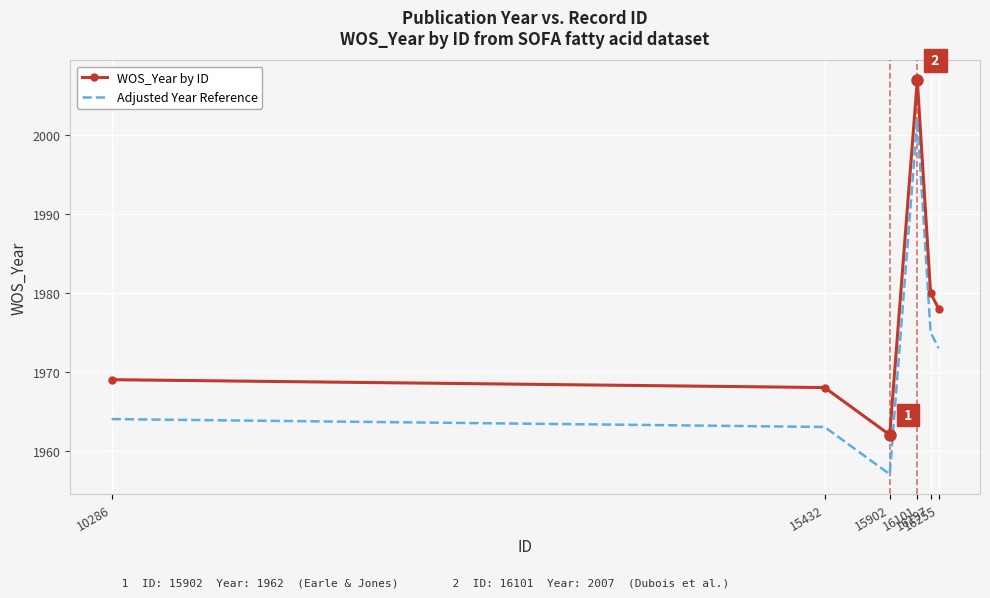

How many interior local peaks does the Adjusted Year Reference series have?

1